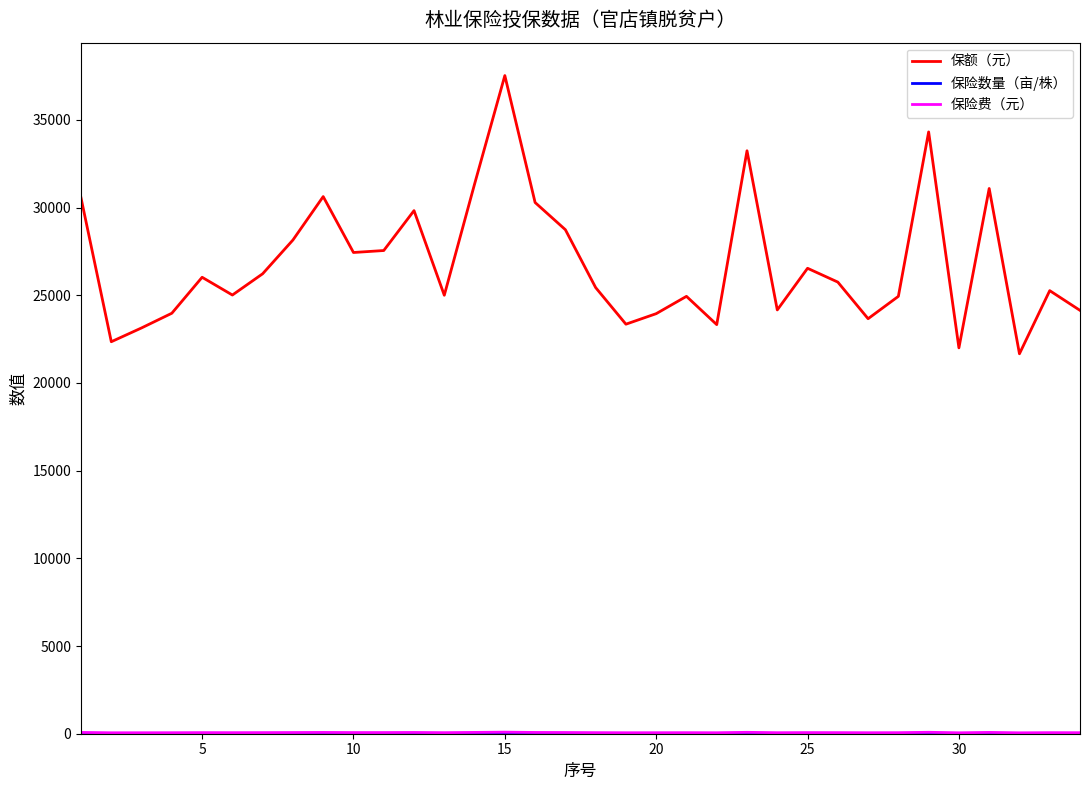

Count the number of data series in this chart.

3